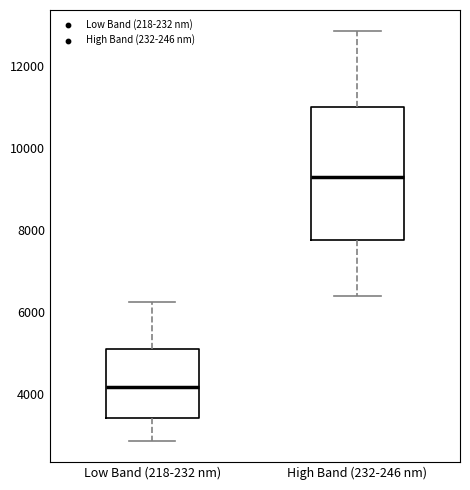

Where is the lower edge of the box for High Band (232-246 nm) on the y-axis? The values are not printed on the chart, so give them approximately, as read against the axis.

7800